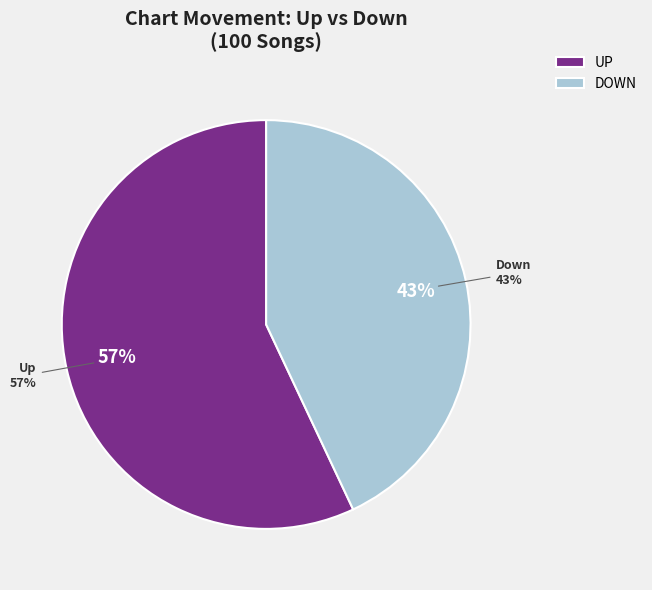

What percentage is the down slice, to the nearest percent?

43%